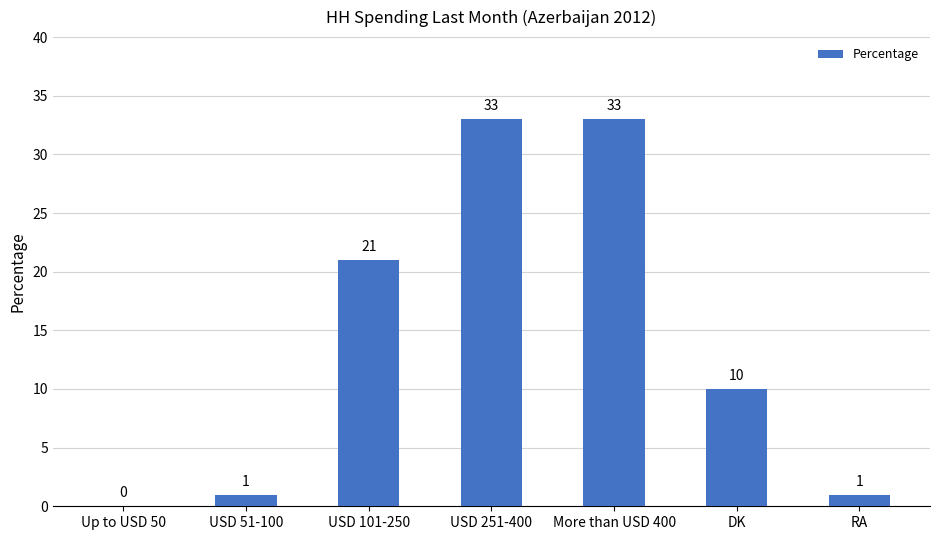

Between Up to USD 50 and USD 101-250, which is larger?

USD 101-250